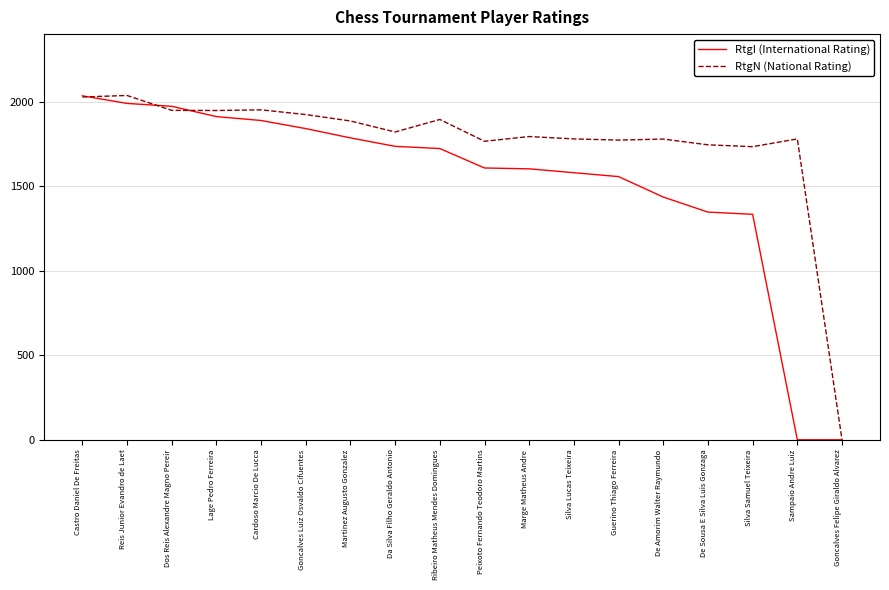

At which label does RtgI (International Rating) first exceed 1723?

Castro Daniel De Freitas